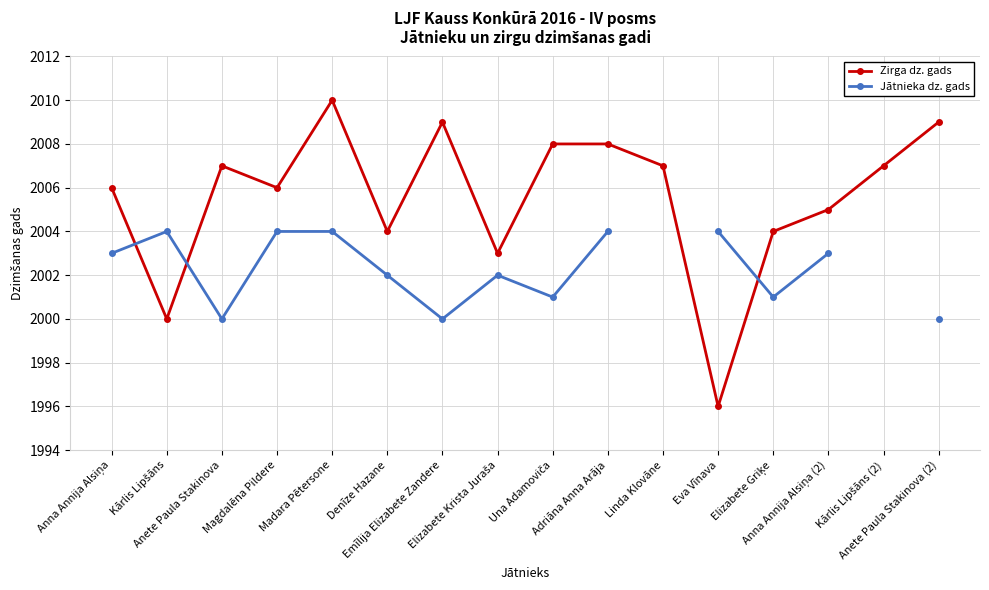

How many interior local peaks does the Zirga dz. gads series have?

3